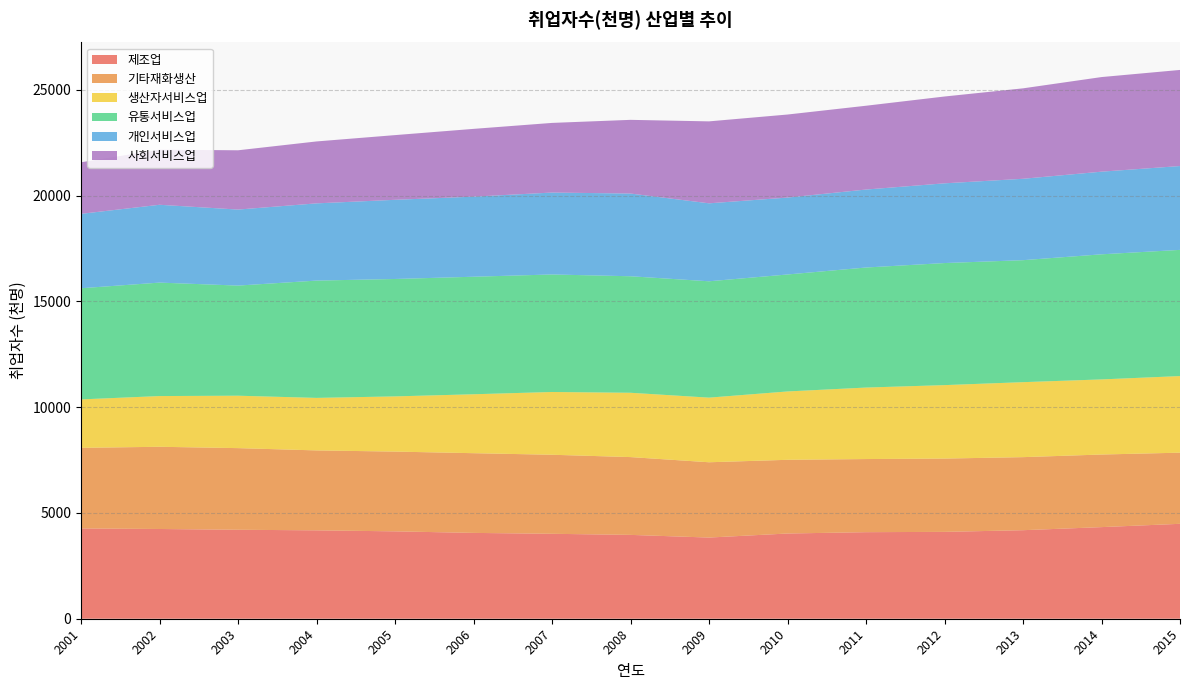

In 유통서비스업, how many points are lower than both neighbors (excluding endpoints)?

3